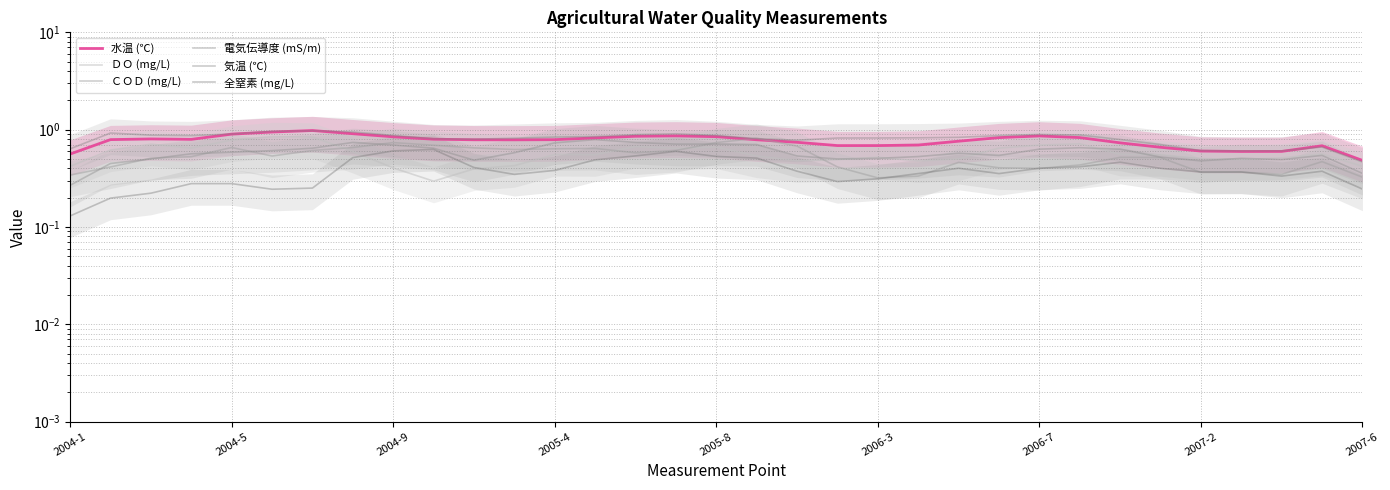

What is the sum of the ＣＯＤ (mg/L) values at 14 and 13?

1.2